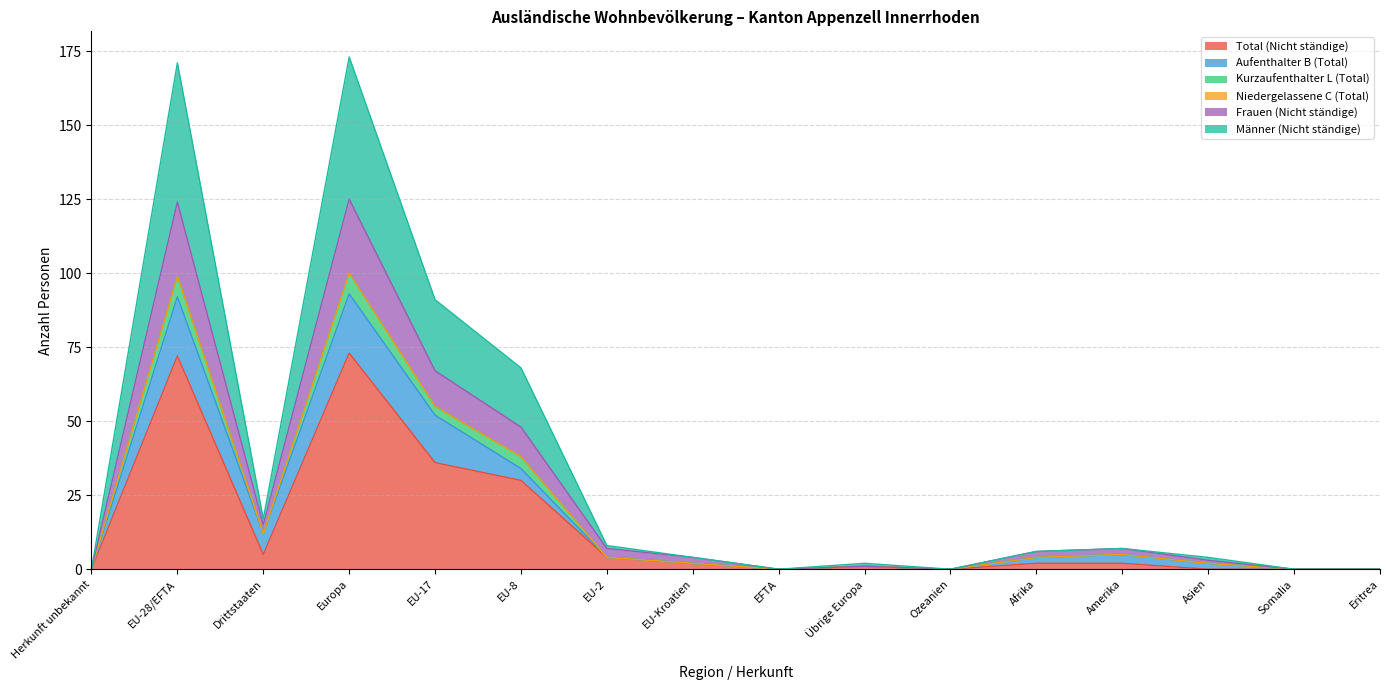

What is the maximum value shown in the chart?

173